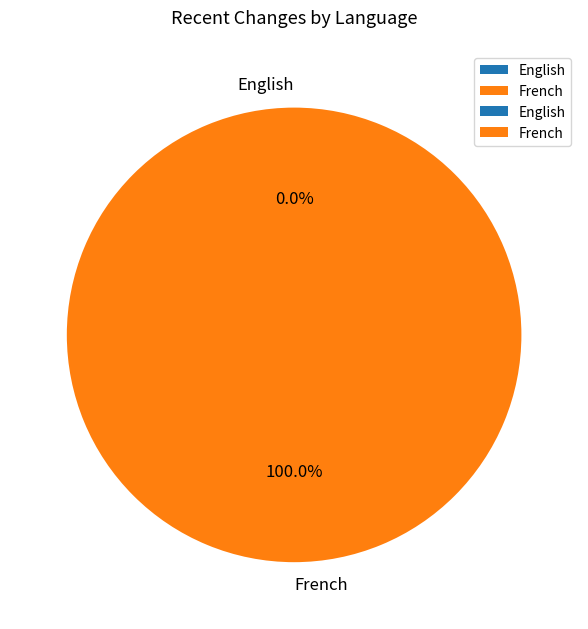

How many slices are in this pie chart?

2